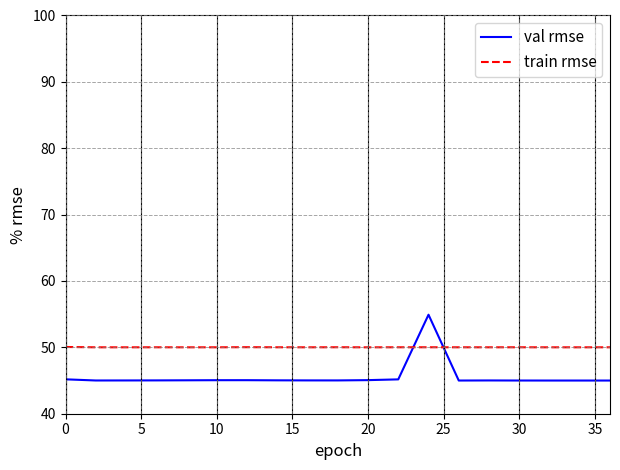

Which series has the largest range (max minus min)?

val rmse